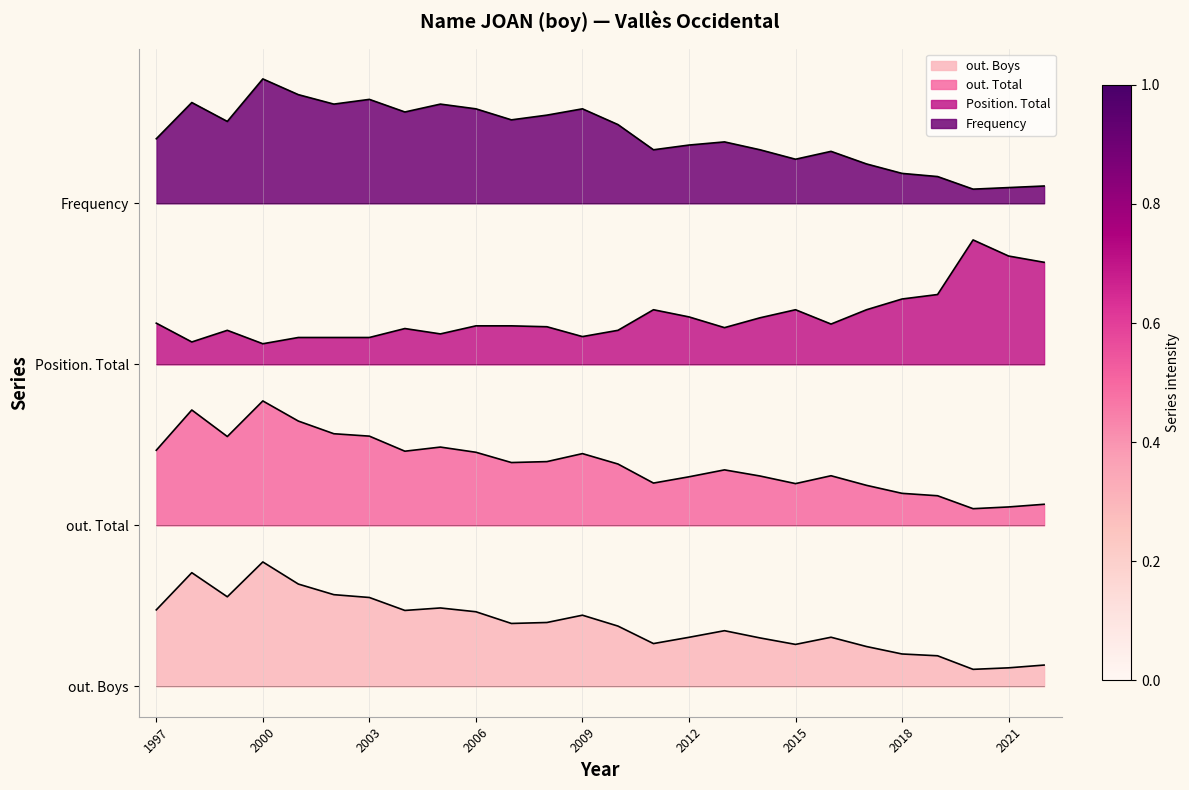

Which series has the widest spread of values?

Frequency